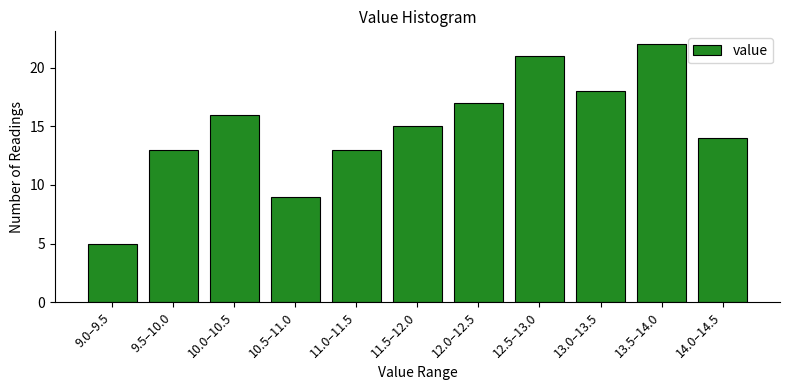

Reading right to left, what are all the values shown in this chart?

14	22	18	21	17	15	13	9	16	13	5